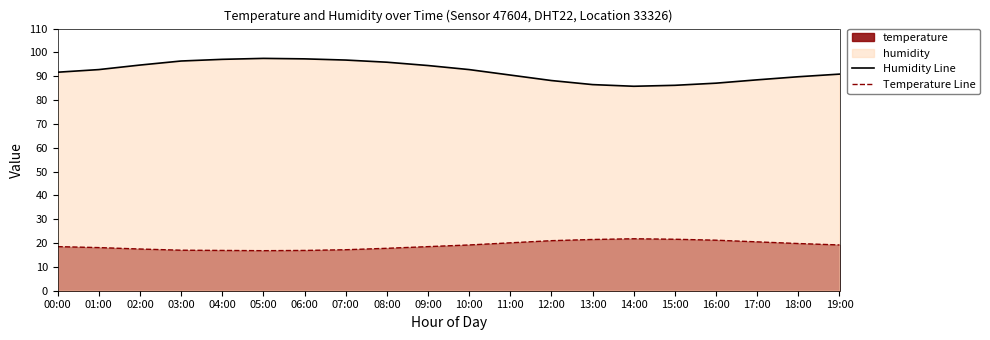

True or false: Temperature Line has more than 1 points higher than both neighbors.

False